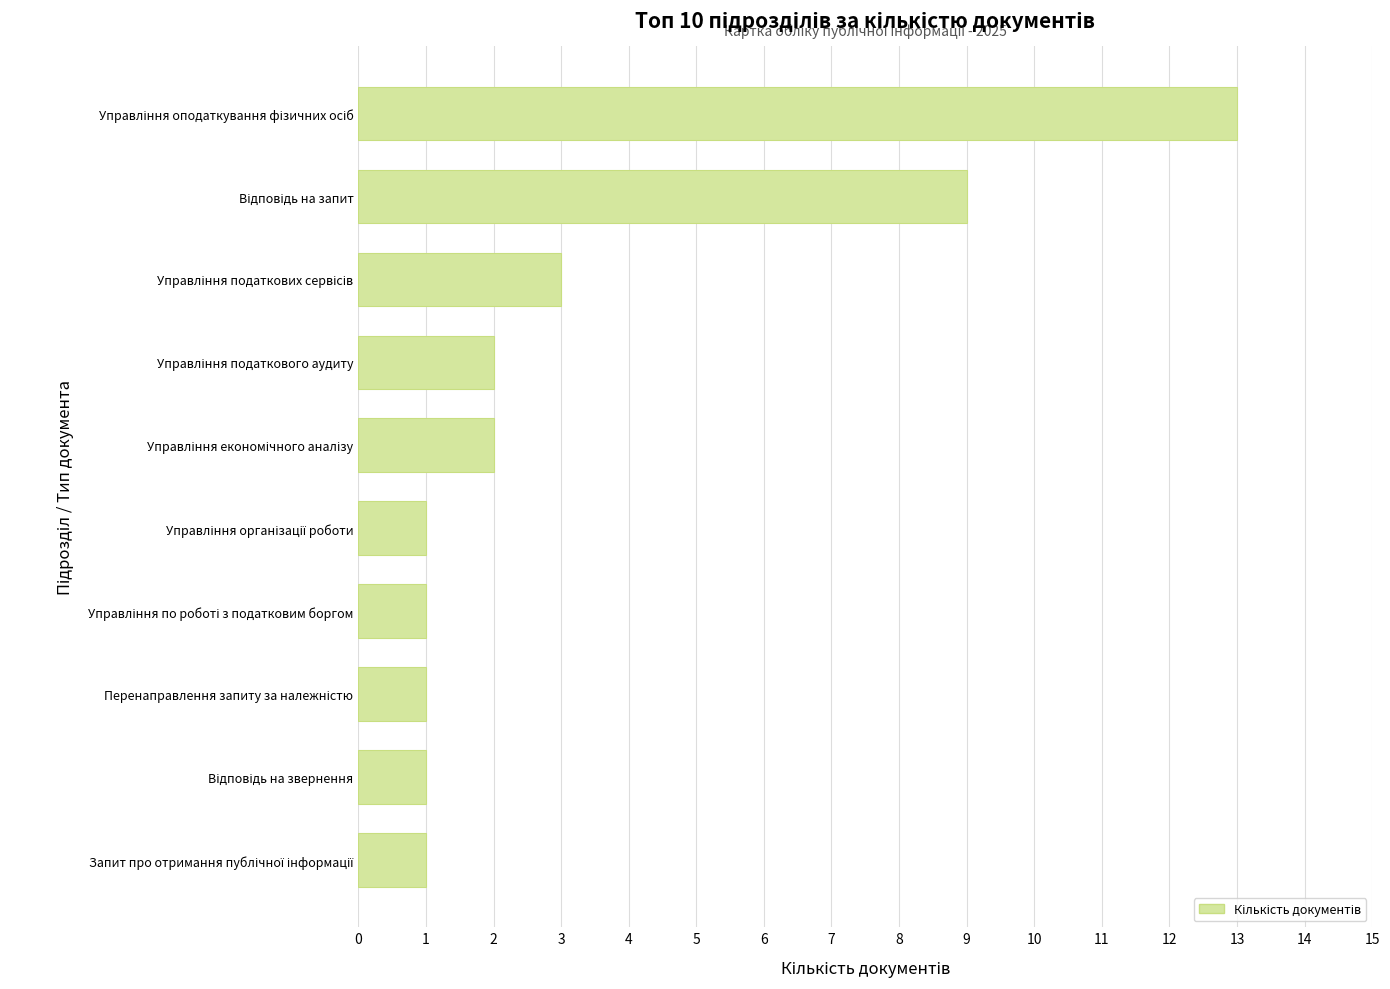

What is the greatest value displayed?

13